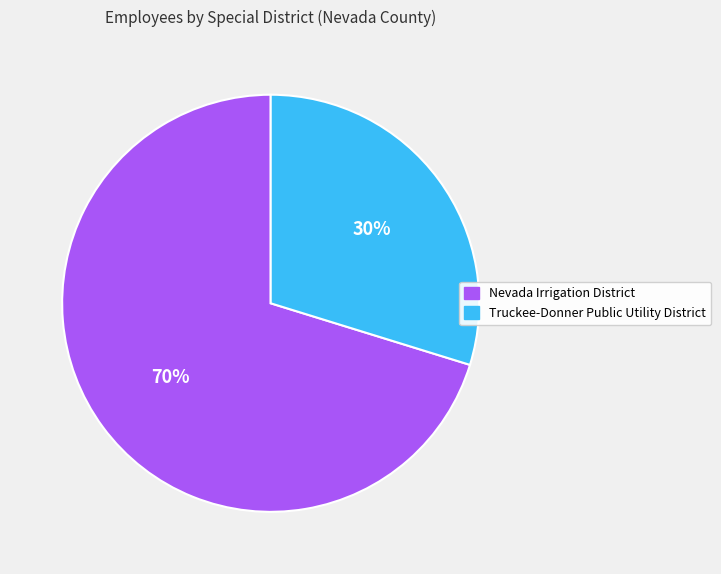

Rank the categories by value from lowest to highest.

Truckee-Donner Public Utility District, Nevada Irrigation District